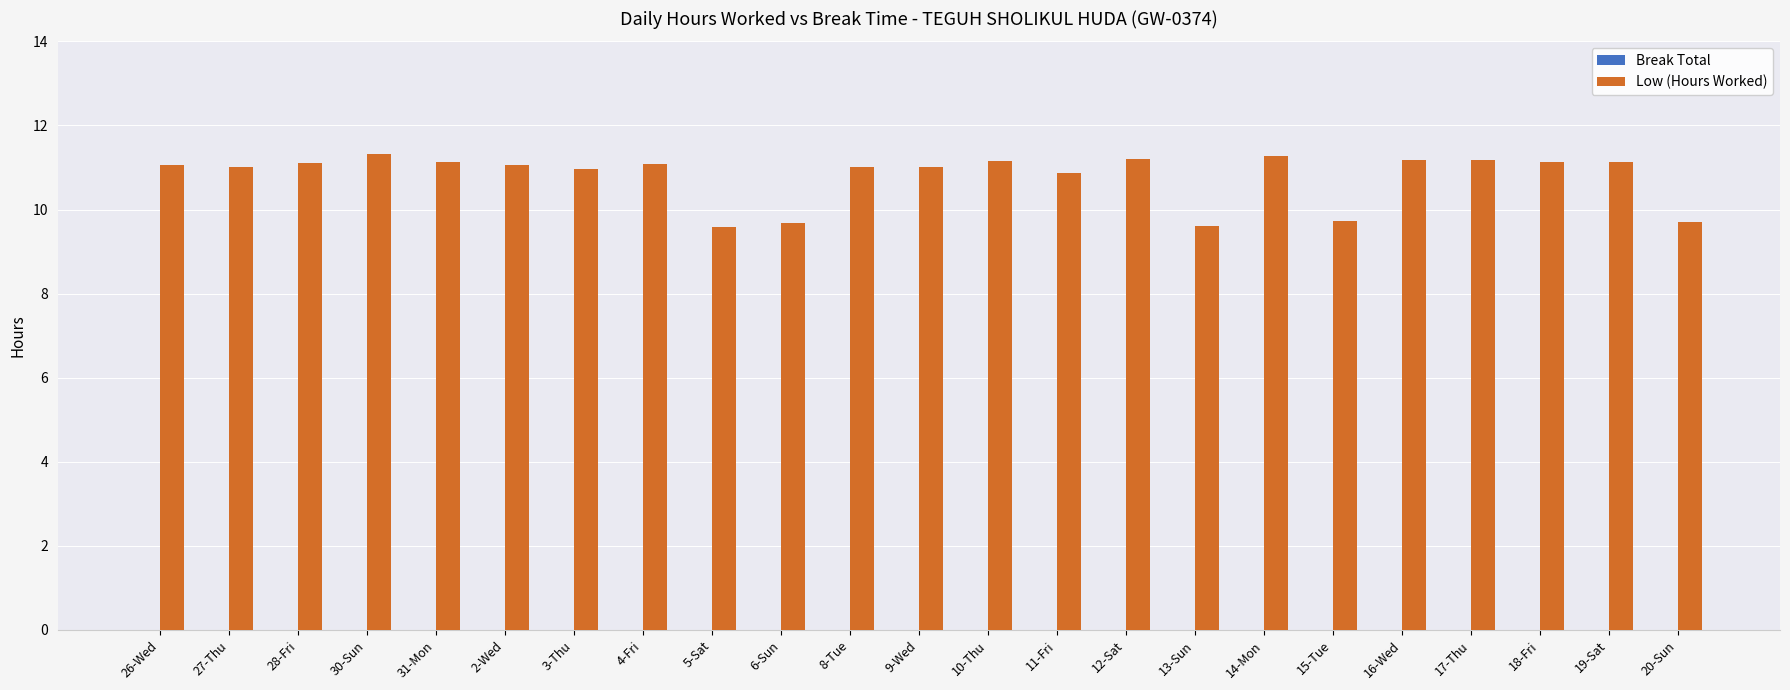

What is the ratio of the value at 30-Sun to the value at 19-Sat?

1.0